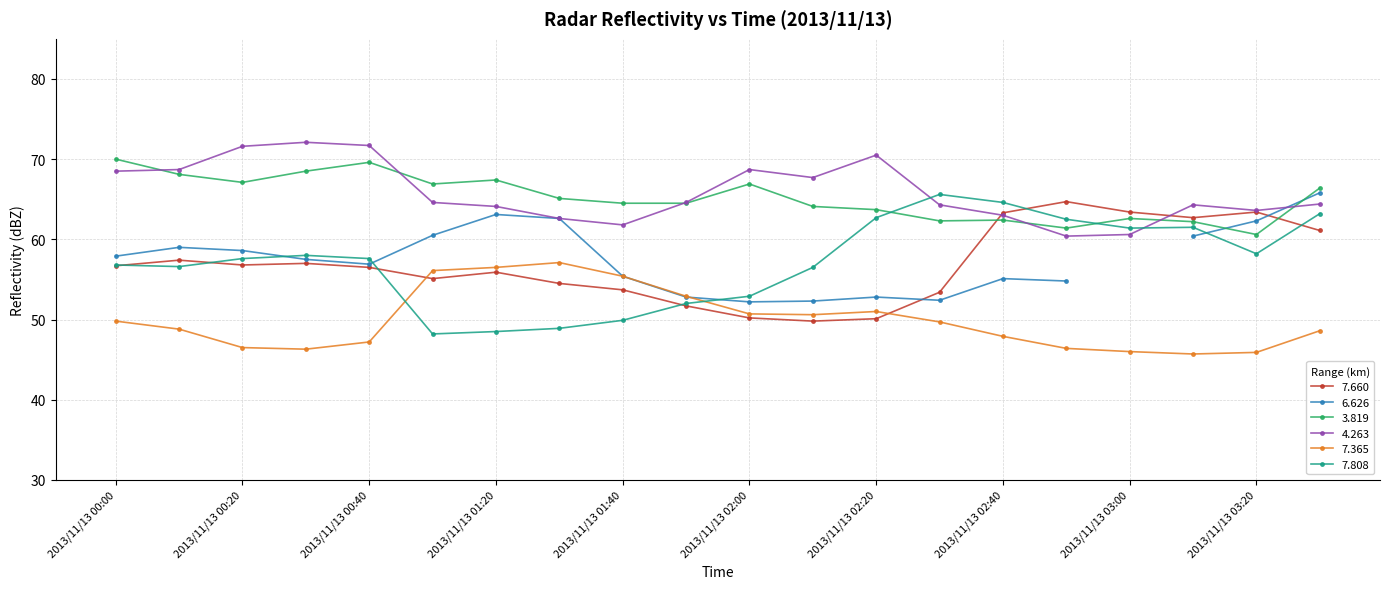

What is the sum of all 7.660 values?

1137.4